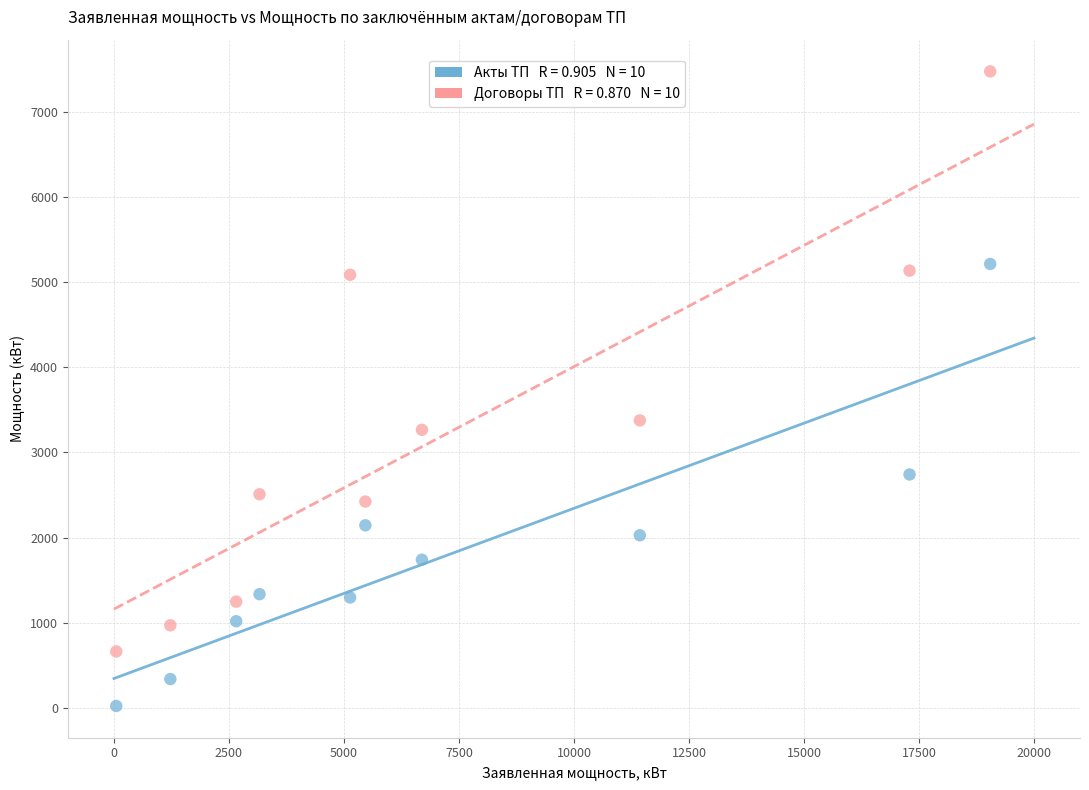

Across all data points, what is the range of X values (max minus min)?

18995.7